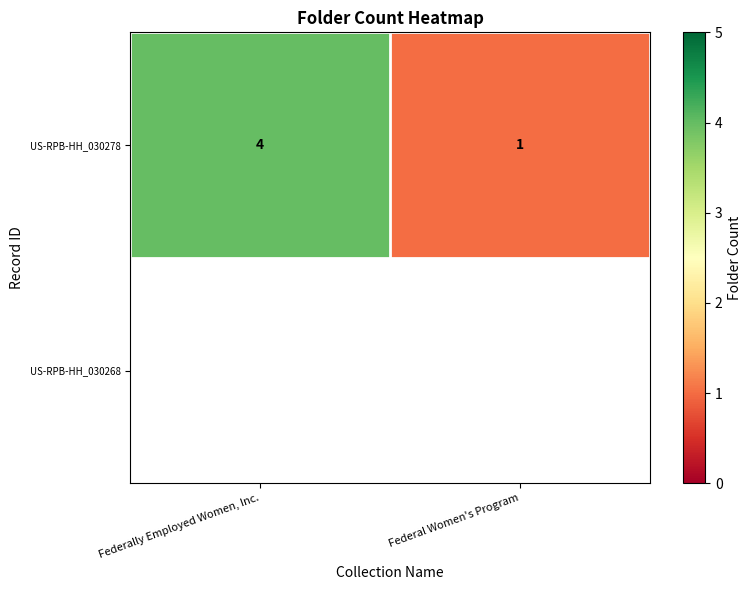

At which category does the chart reach its minimum across all series?

Federal Women's Program